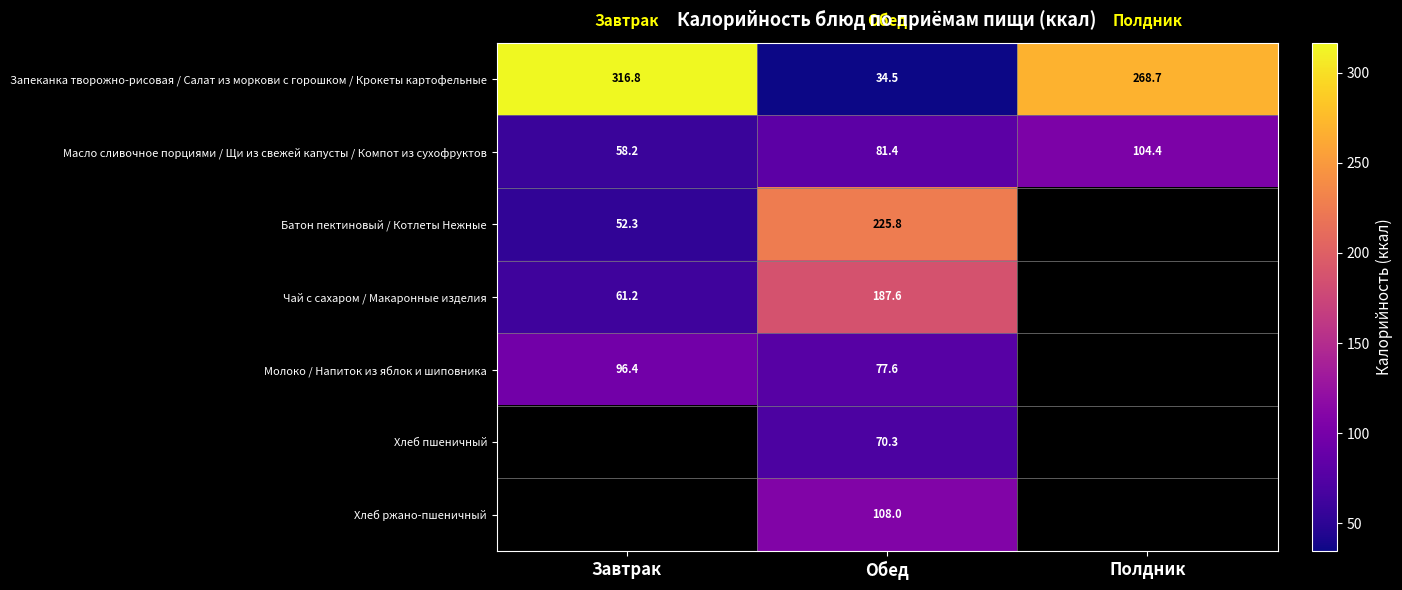

Where does the Масло сливочное порциями / Щи из свежей капусты / Компот из сухофруктов series first go above 81?

Обед